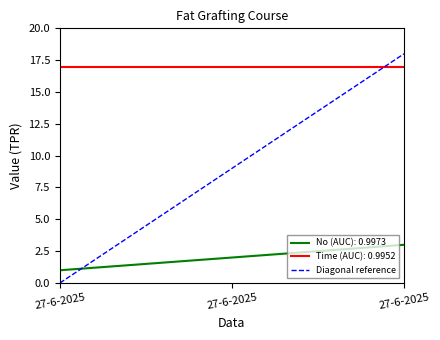

Count the values in the range 0 to 18.

2